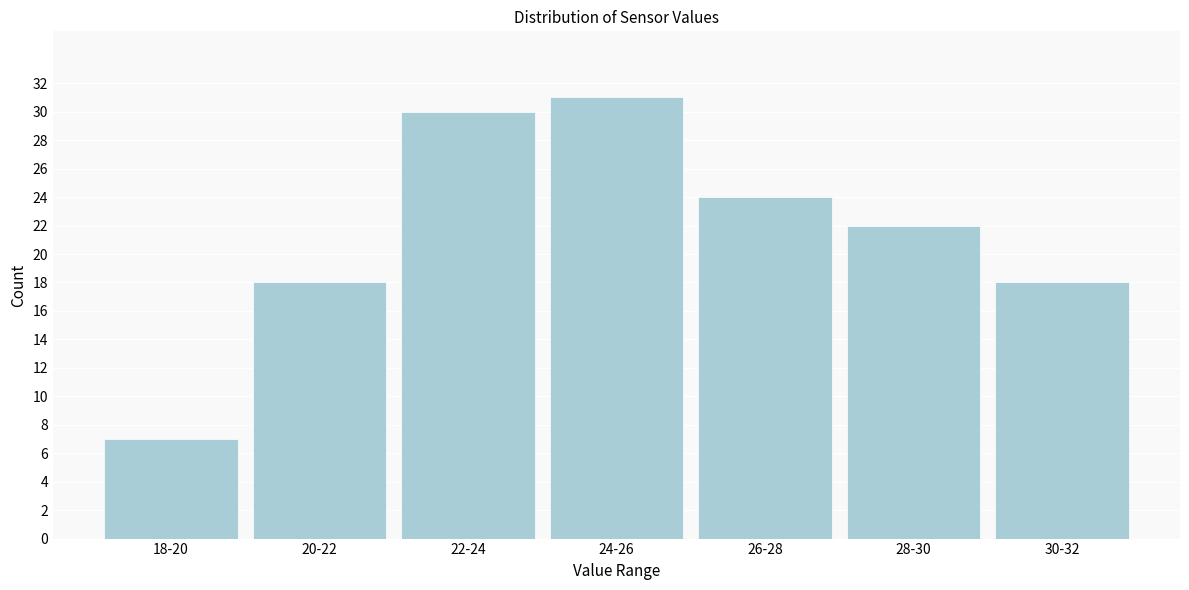

Reading left to right, transcribe all the data shown in this chart.

7	18	30	31	24	22	18